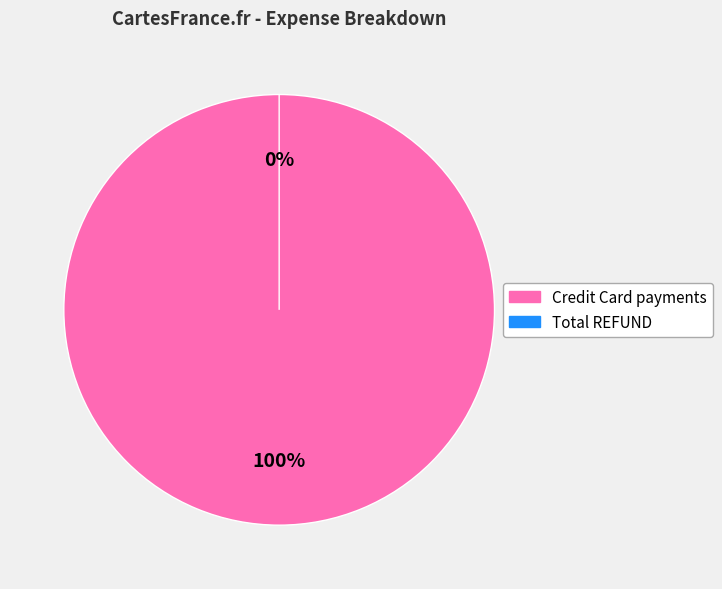

To the nearest percent, what is the combined percentage of Credit Card payments and Total REFUND?

100%